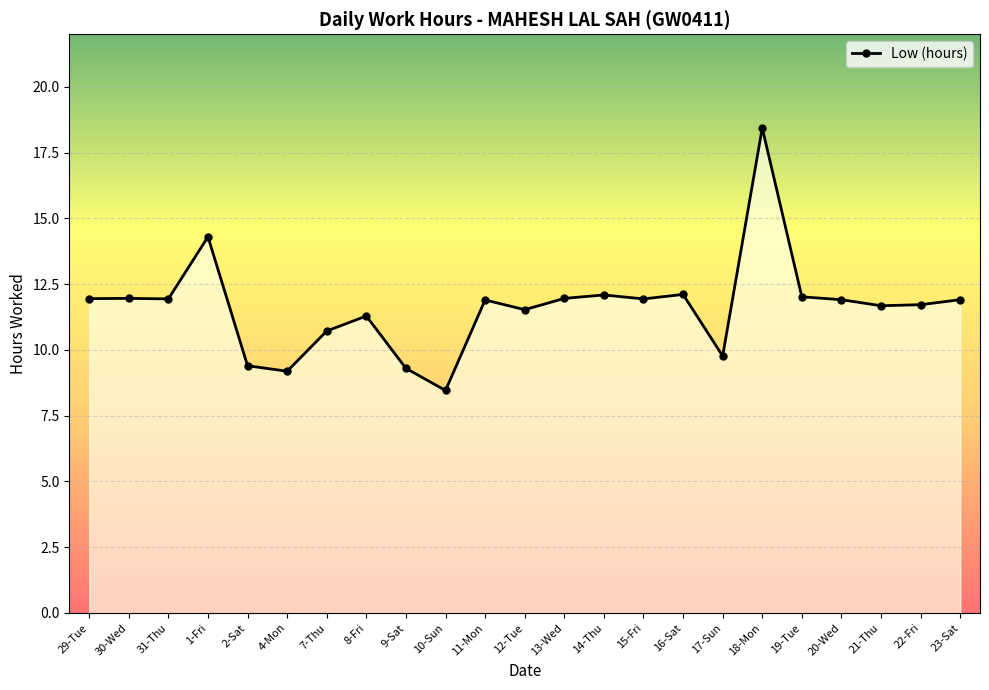

Which label corresponds to the smallest value in the chart?

10-Sun